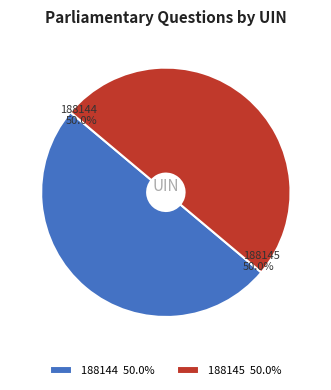

How many slices are in this pie chart?

2